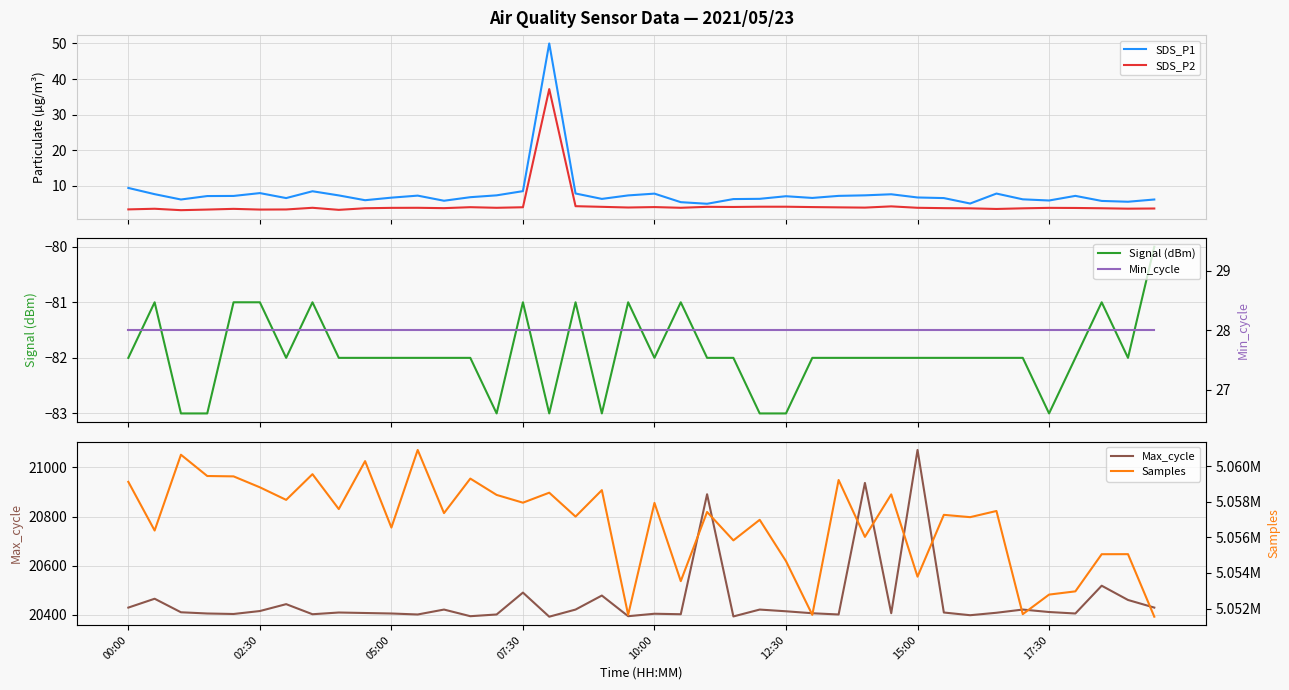

Rank the series by their maximum value, from lowest to highest.

Signal (dBm), Min_cycle, SDS_P2, SDS_P1, Max_cycle, Samples